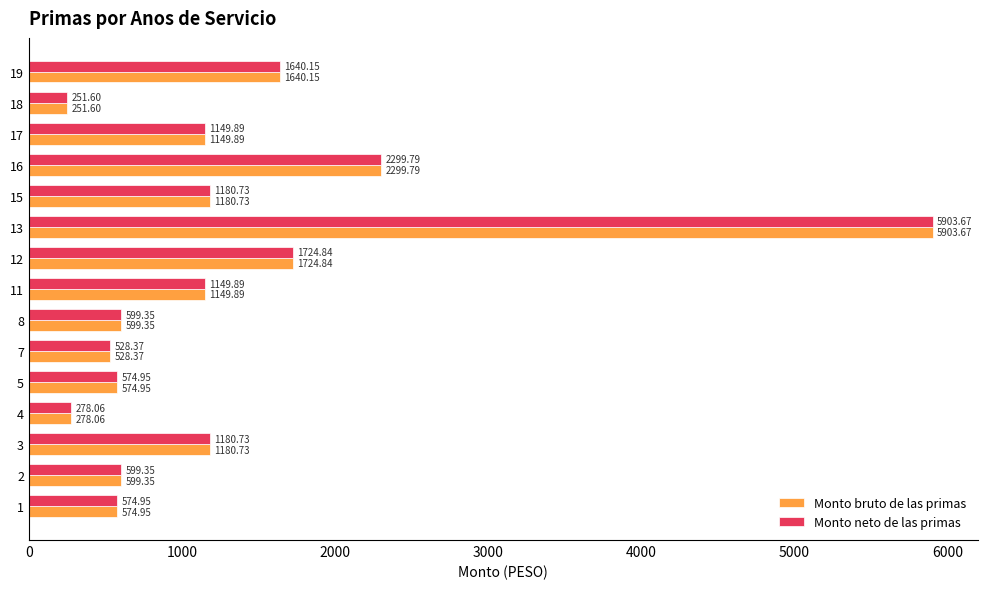

What is the total value across all series at 1?

1149.9